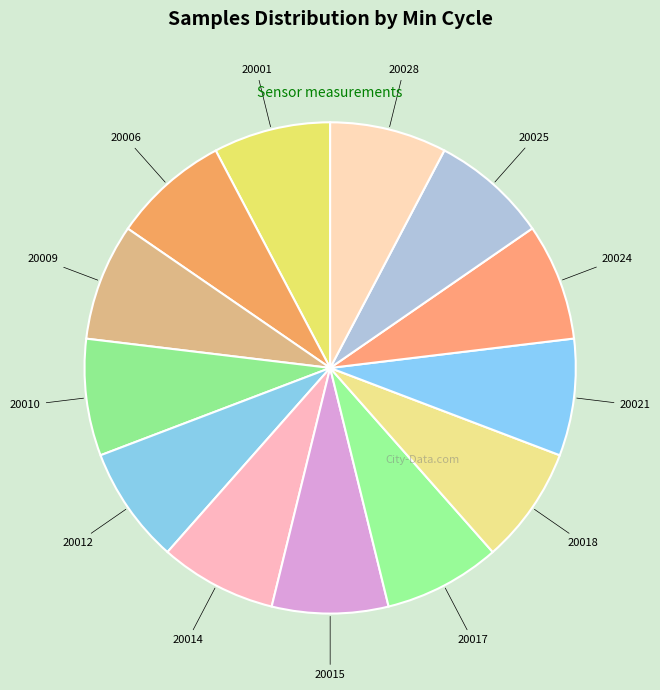

Is 20021 the majority of the pie?

No